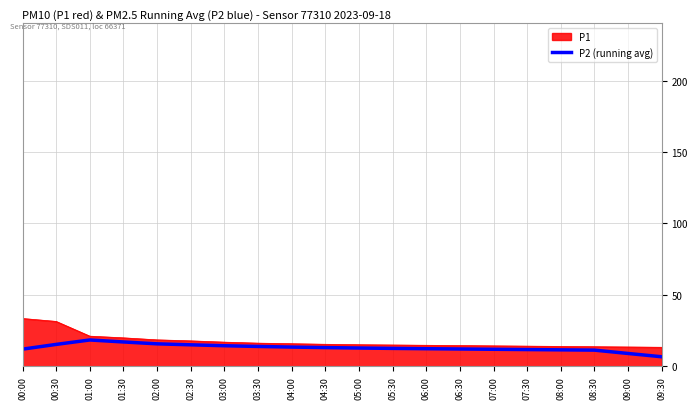

Which series has the widest spread of values?

P1